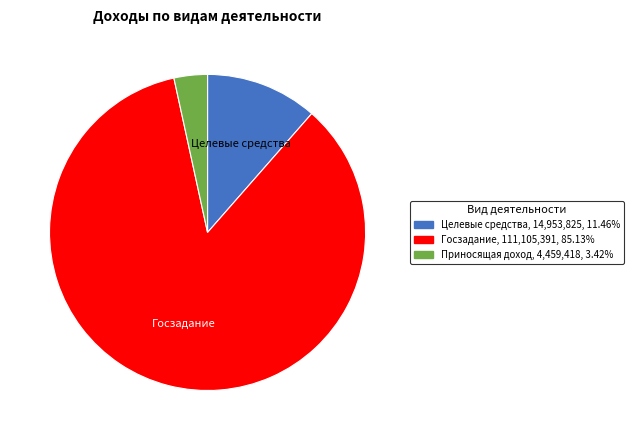

Count the number of slices in the pie.

3